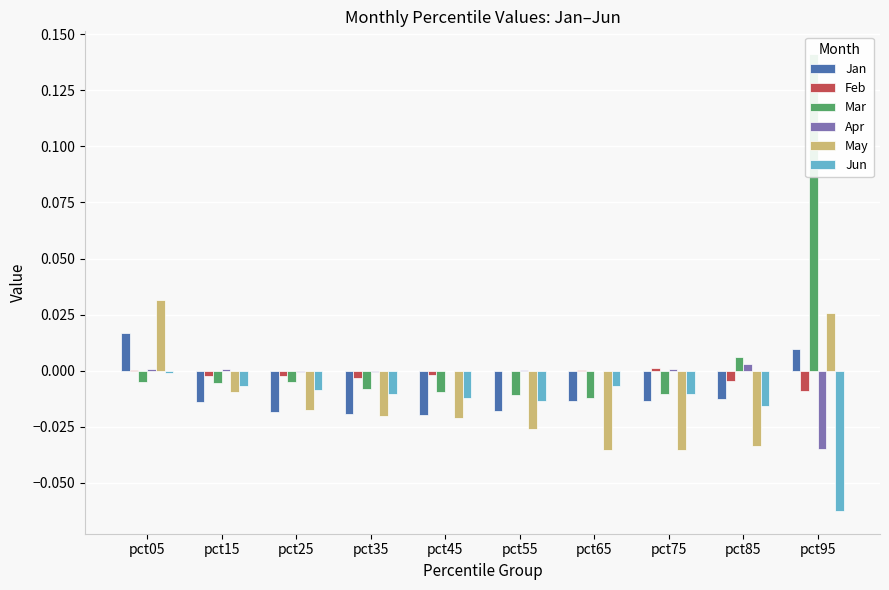

Between pct05 and pct55, which series saw the biggest shift?

May